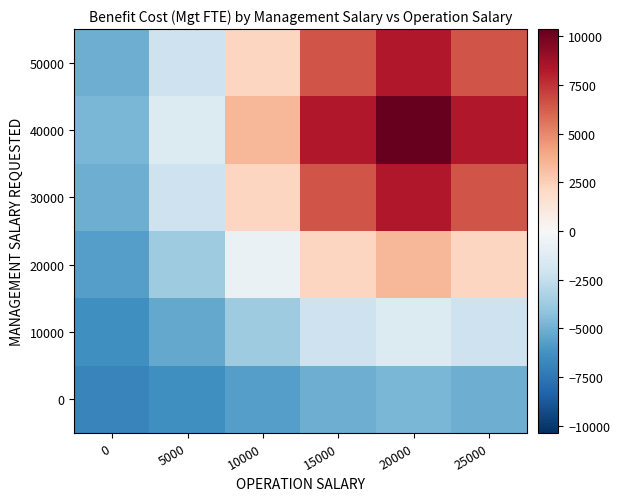

Reading left to right, list all the values displayed in this chart.

0: 0=-6815.8	5000=-6367.5	10000=-5699.9	15000=-5046.3	20000=-4768.0	25000=-5046.3
10000: 0=-6367.5	5000=-5291.9	10000=-3690.4	15000=-2122.5	20000=-1454.9	25000=-2122.5
20000: 0=-5699.9	5000=-3690.4	10000=-698.5	15000=2230.7	20000=3477.9	25000=2230.7
30000: 0=-5046.3	5000=-2122.5	10000=2230.7	15000=6492.7	20000=8307.3	25000=6492.7
40000: 0=-4768.0	5000=-1454.9	10000=3477.9	15000=8307.3	20000=10363.7	25000=8307.3
50000: 0=-5046.3	5000=-2122.5	10000=2230.7	15000=6492.7	20000=8307.3	25000=6492.7